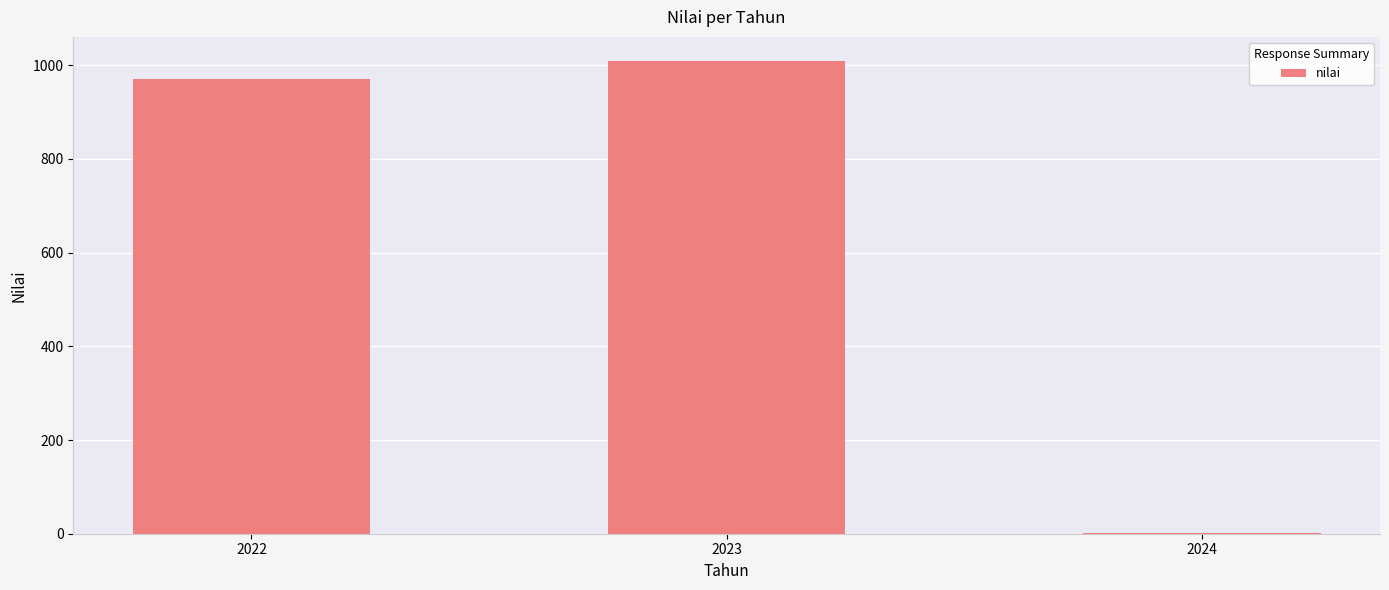

The value at 2022 is 970.0. True or false?

True